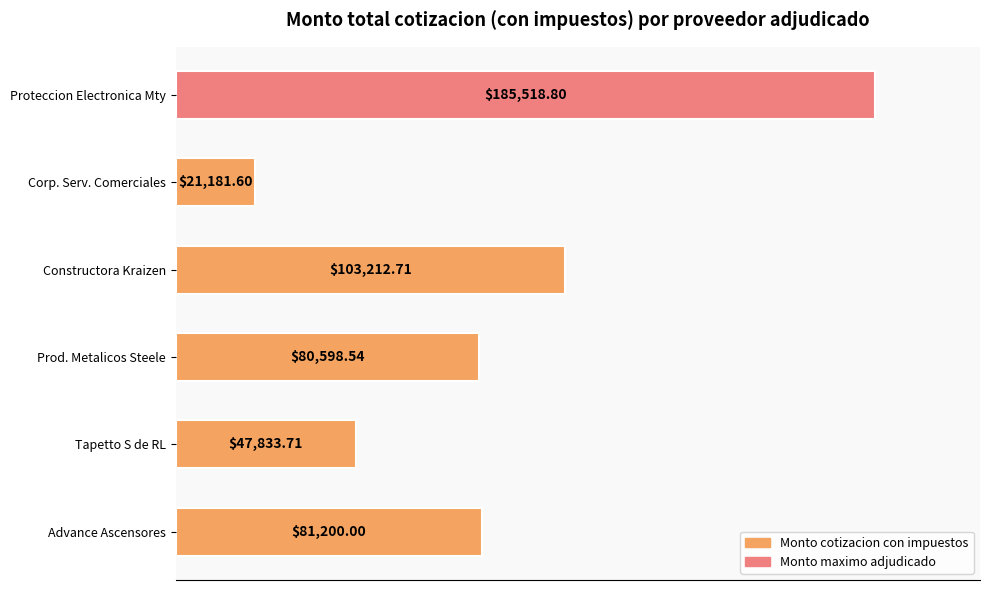

What is the difference between the maximum and minimum values?

164337.2